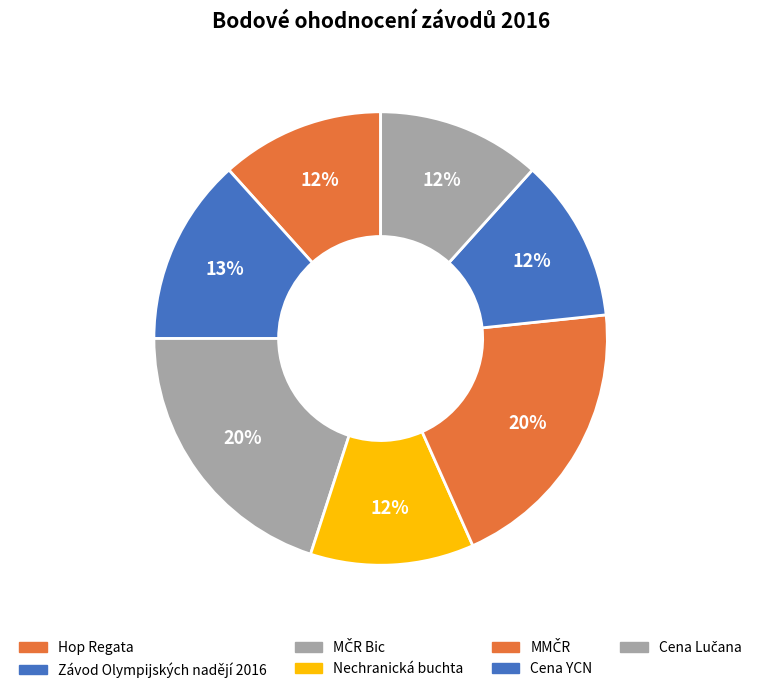

Count the number of slices in the pie.

7